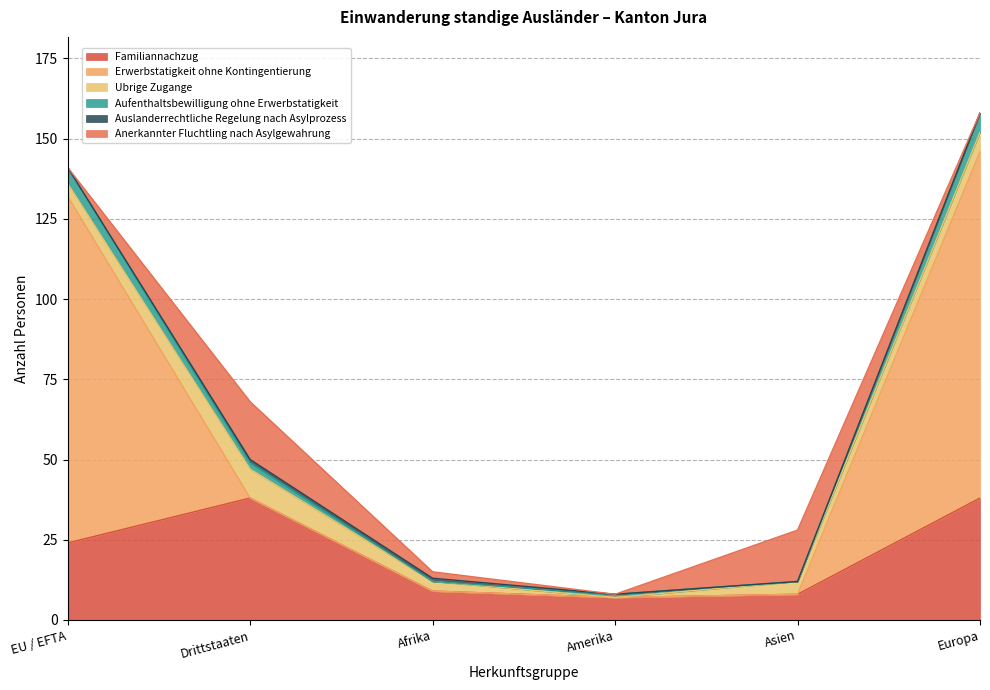

True or false: Familiannachzug has a value of 15 at Afrika.

False